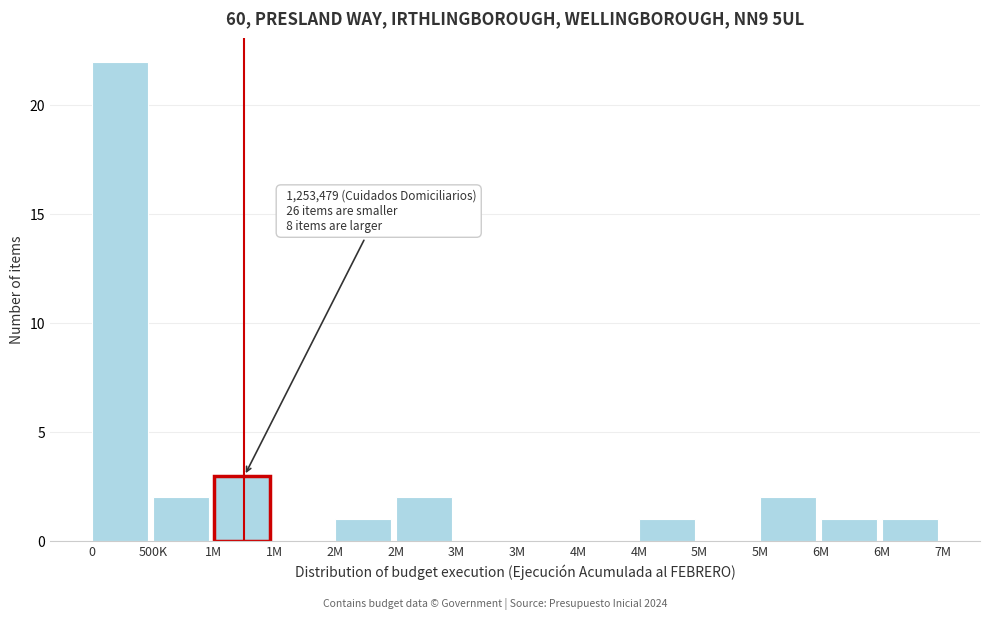

Count the number of categories in the chart.

14